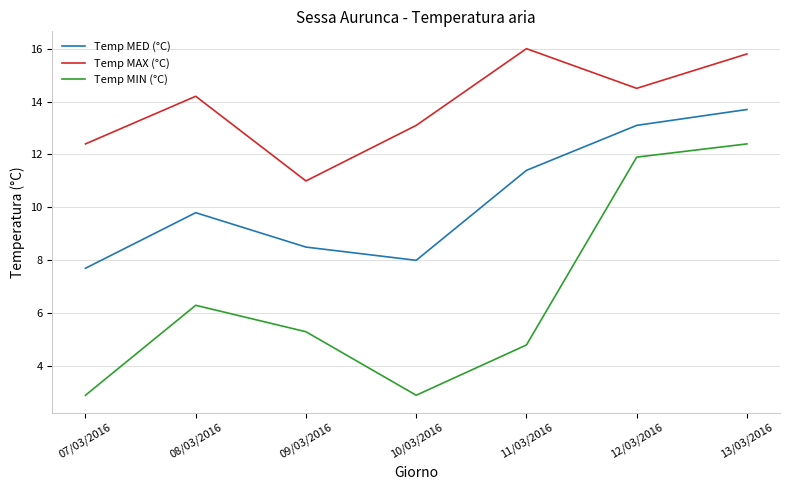

True or false: Temp MED (°C) and Temp MIN (°C) intersect in this chart.

False